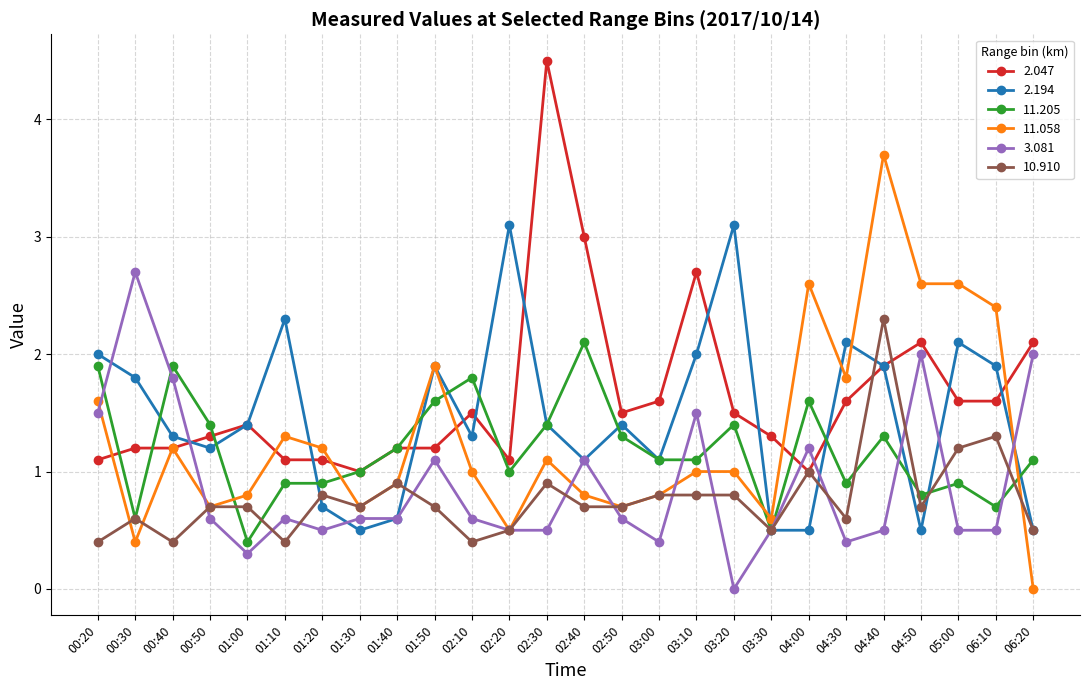

What is the greatest value displayed?

4.5